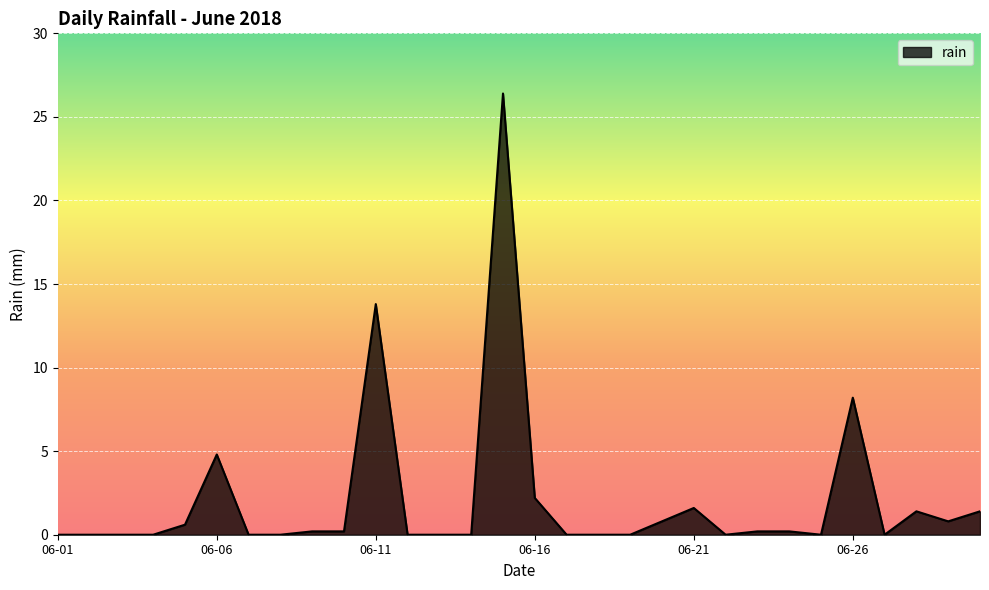

What is the difference between the maximum and minimum values?

26.4